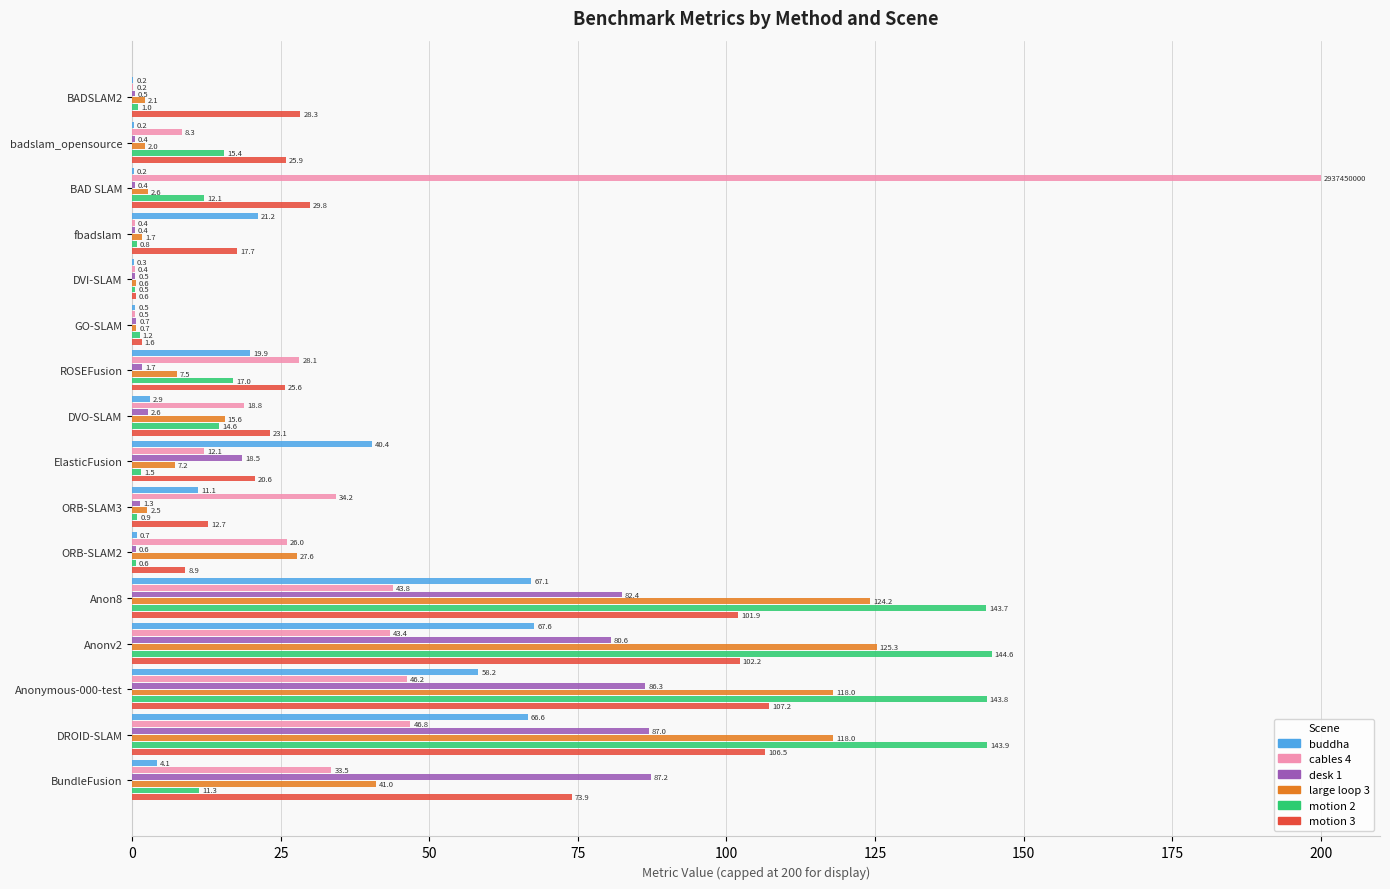

Which category has the highest value in the buddha series?

Anonv2